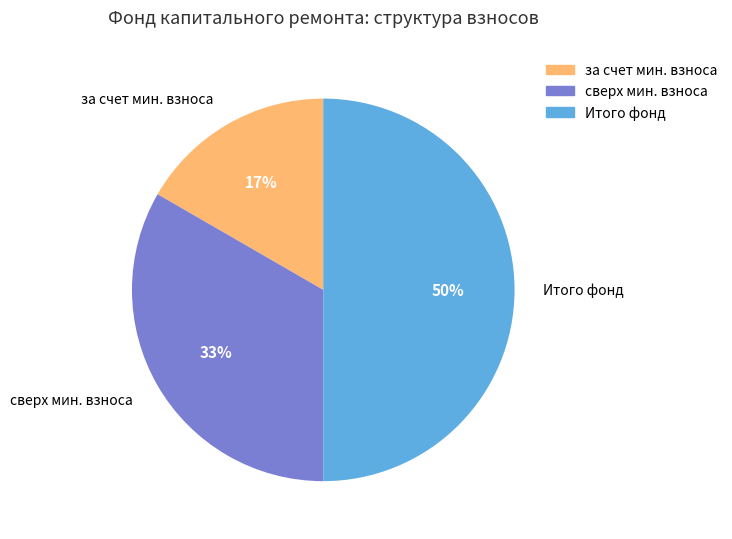

Which category has the smallest portion of the pie?

за счет мин. взноса